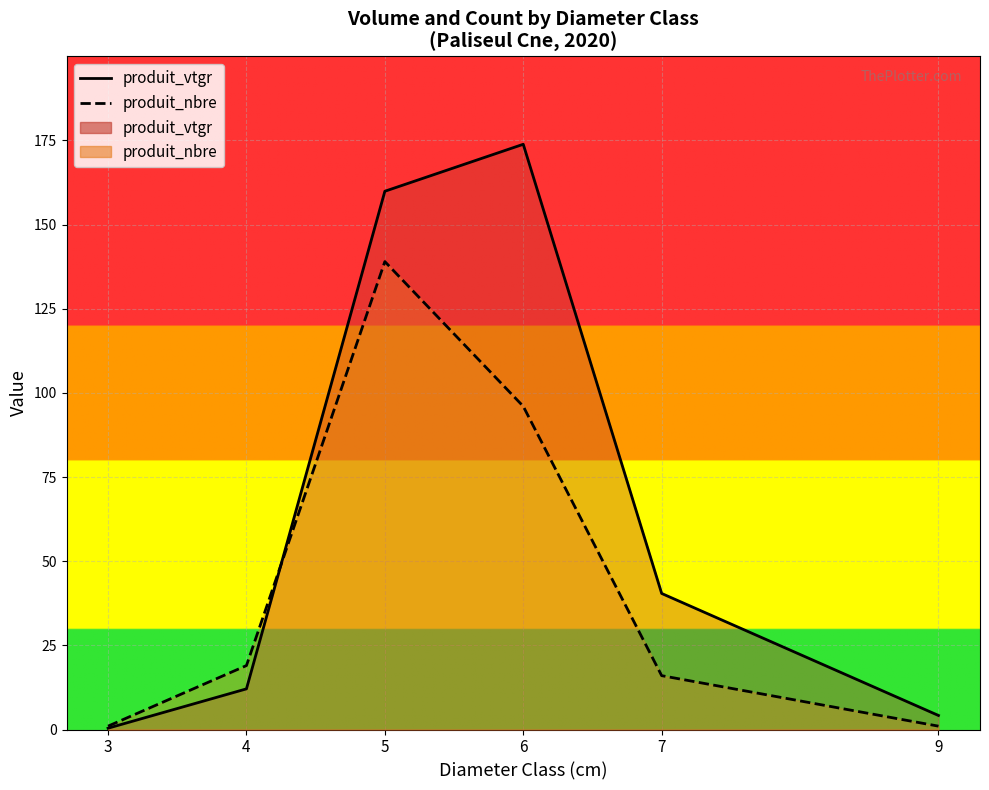

At 4, list the series in order from smallest to largest.

produit_vtgr, produit_nbre